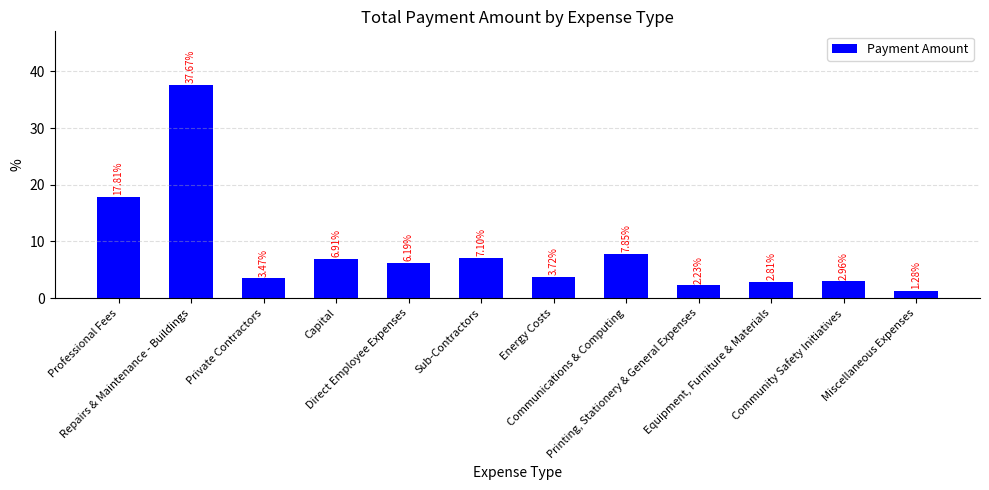

At which category does the chart reach its minimum across all series?

Miscellaneous Expenses